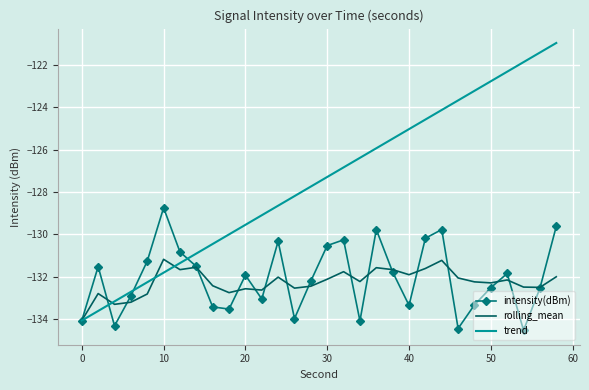

Which series has the largest total across all categories?

trend